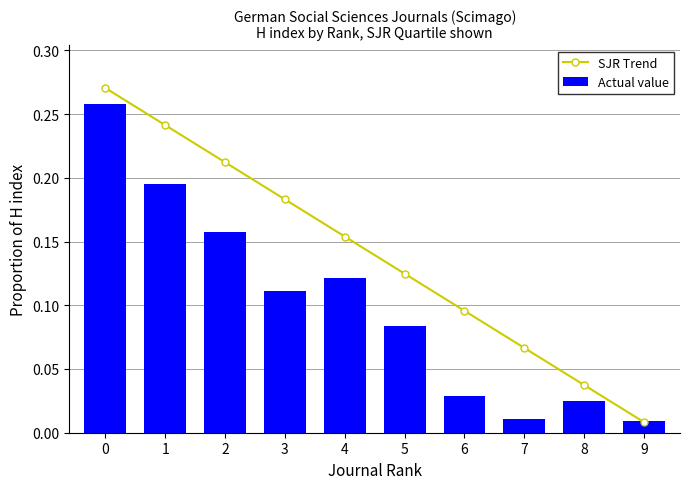

Reading left to right, list all the values displayed in this chart.

SJR Trend: 0.3	0.2	0.2	0.2	0.2	0.1	0.1	0.1	0.0	0.0
Actual value: 0.3	0.2	0.2	0.1	0.1	0.1	0.0	0.0	0.0	0.0